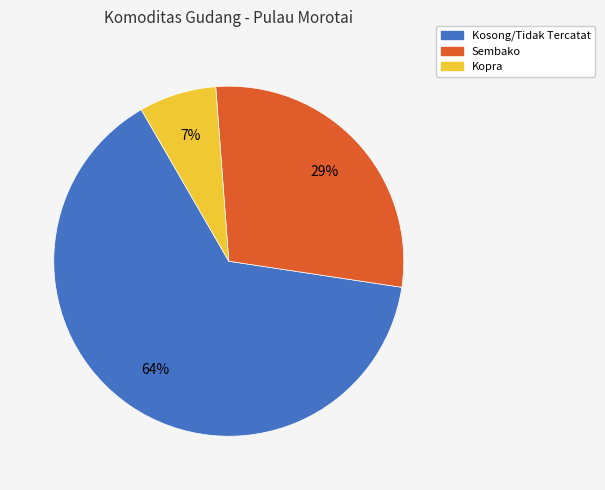

Is there a majority slice in this chart?

Yes